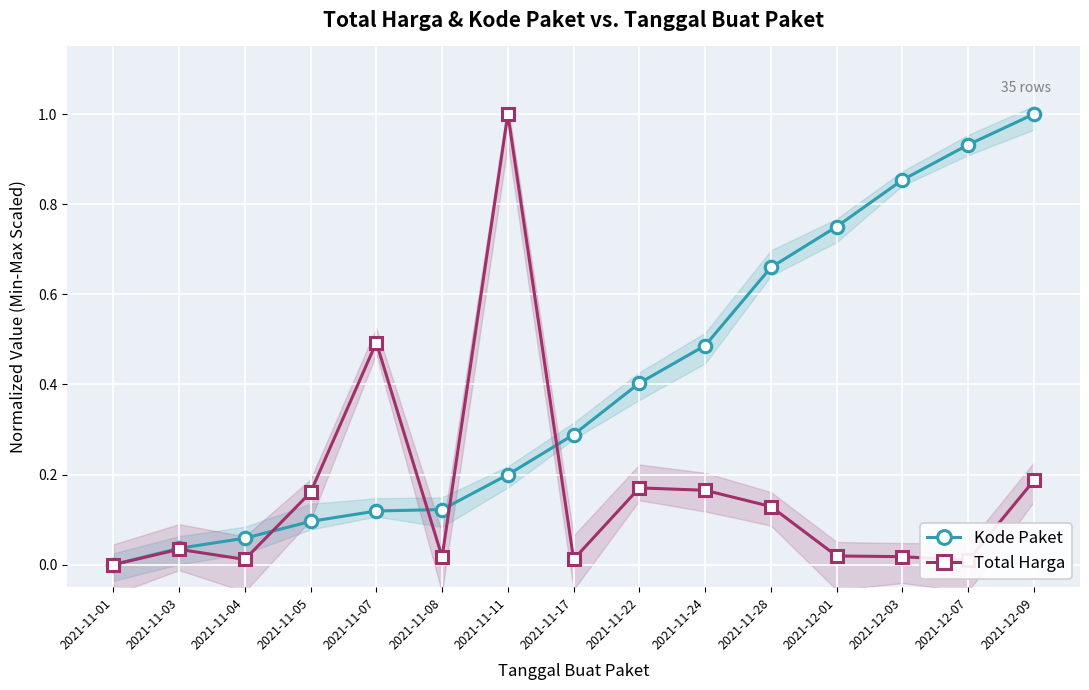

What is the difference between the Total Harga values at 2021-11-11 and 2021-11-24?

0.8